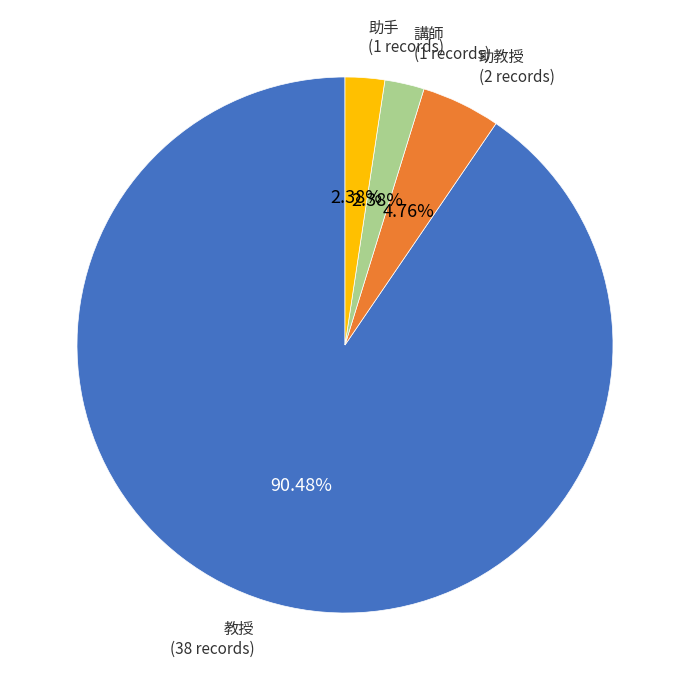

Approximately how many times larger is the value at 助手 compared to 講師?

1.0